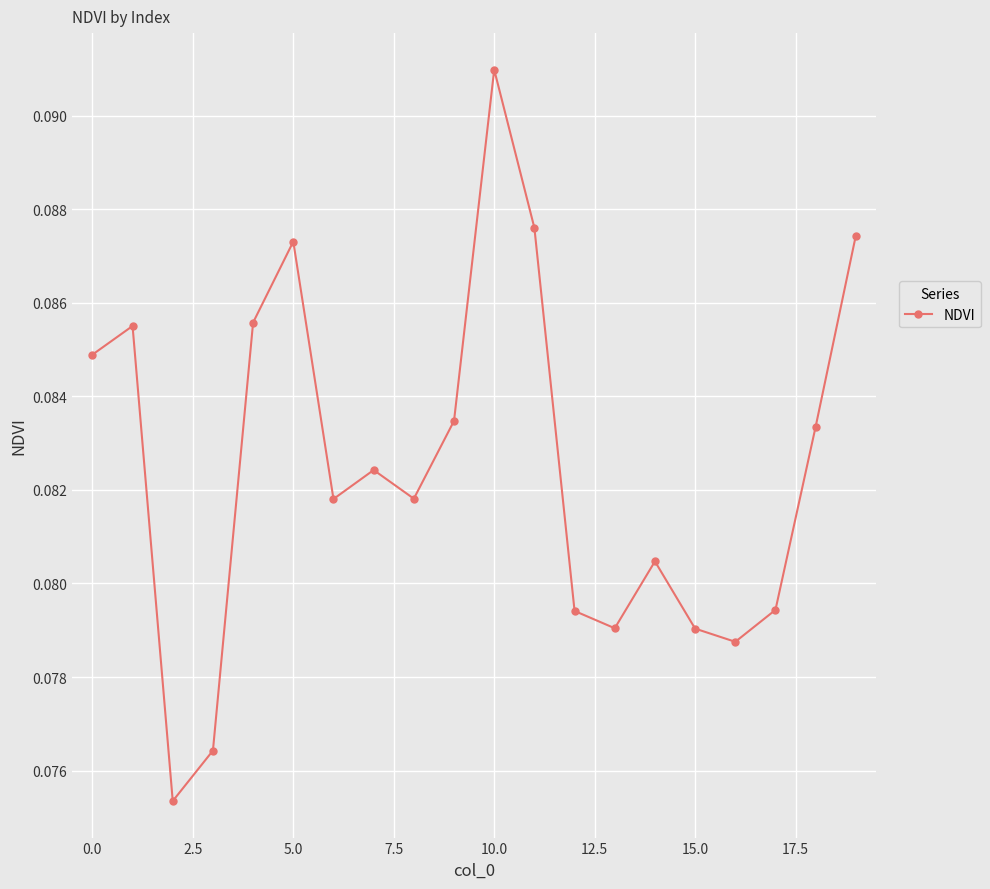

How many points are higher than both their immediate neighbors (excluding endpoints)?

5